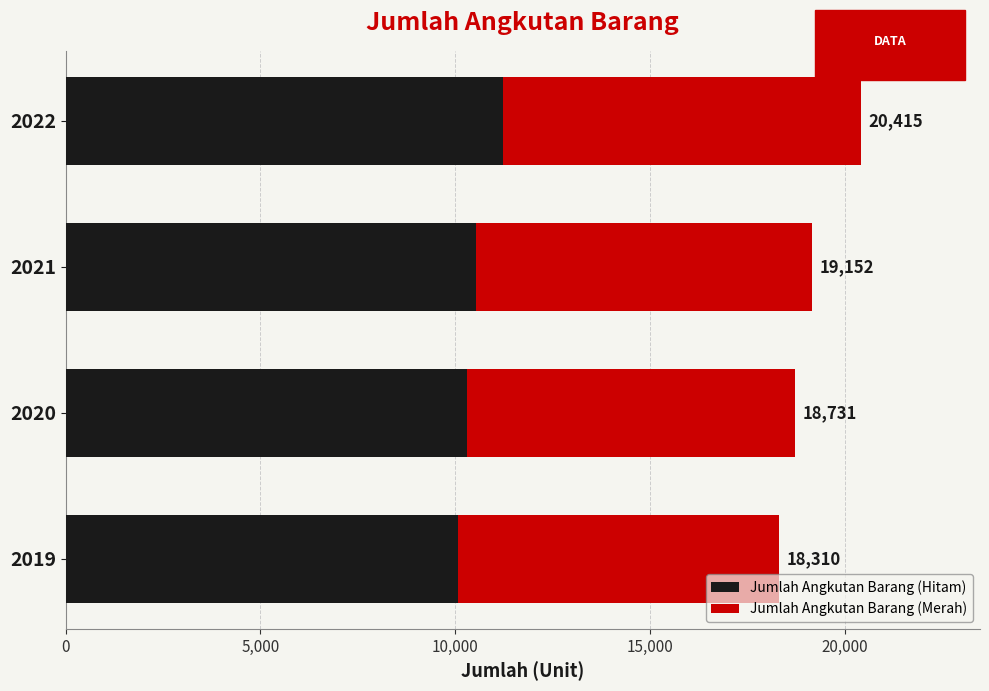

How many distinct data groups are displayed?

2